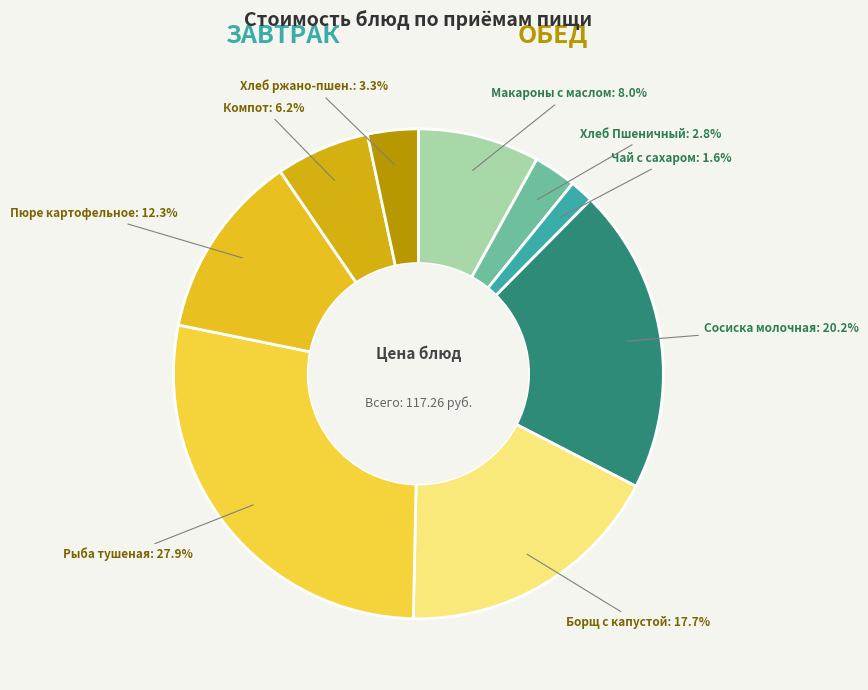

What percentage is NOT represented by Хлеб Пшеничный?

97.2%